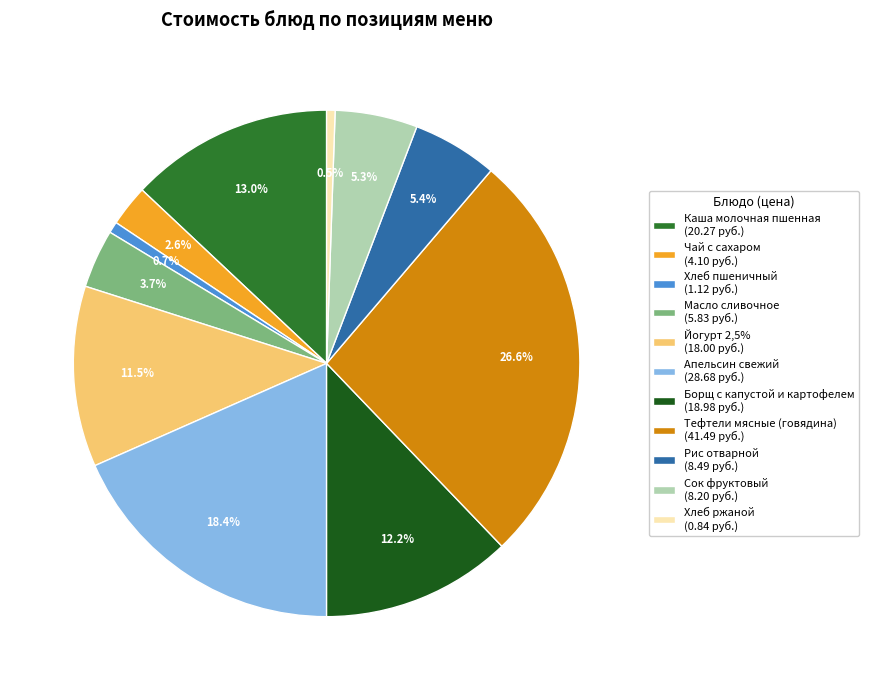

What is the largest slice in the pie chart?

Тефтели мясные (говядина)